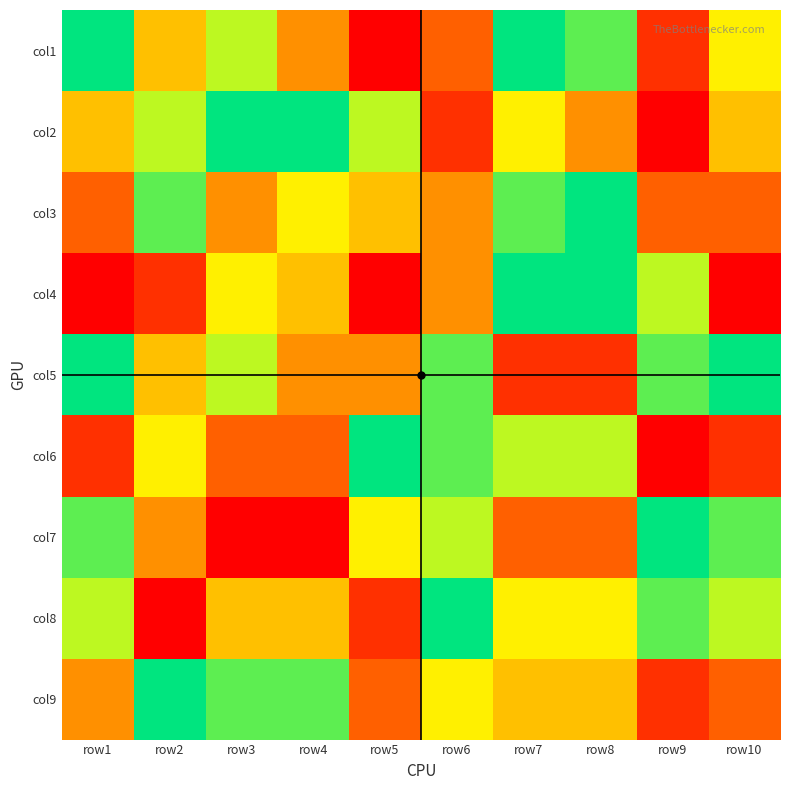

What is the difference between the highest and lowest values at row1?

8